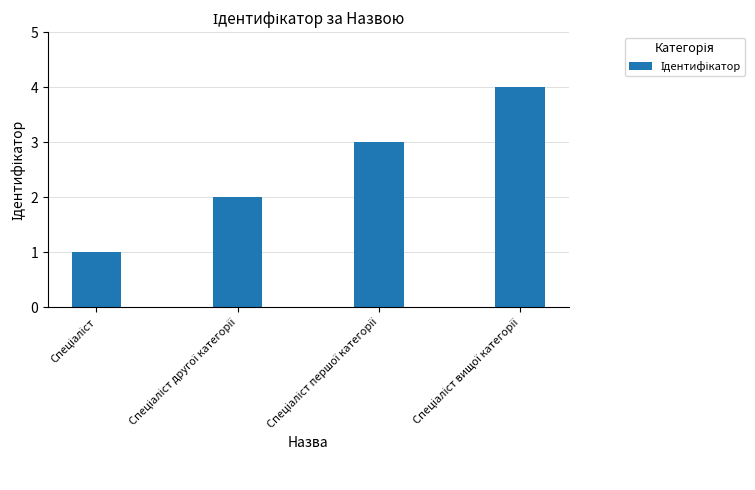

What is the greatest value displayed?

4